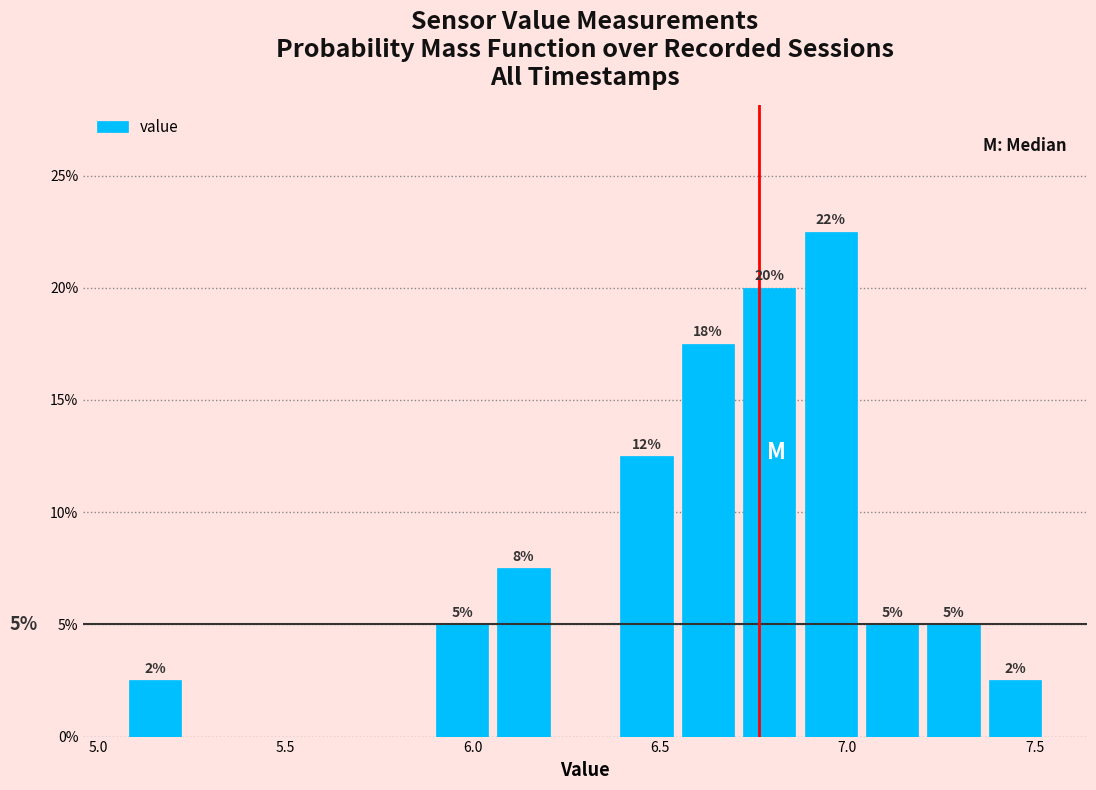

Read against the x-axis, roughly where is the centre of the tallest bar?

6.95